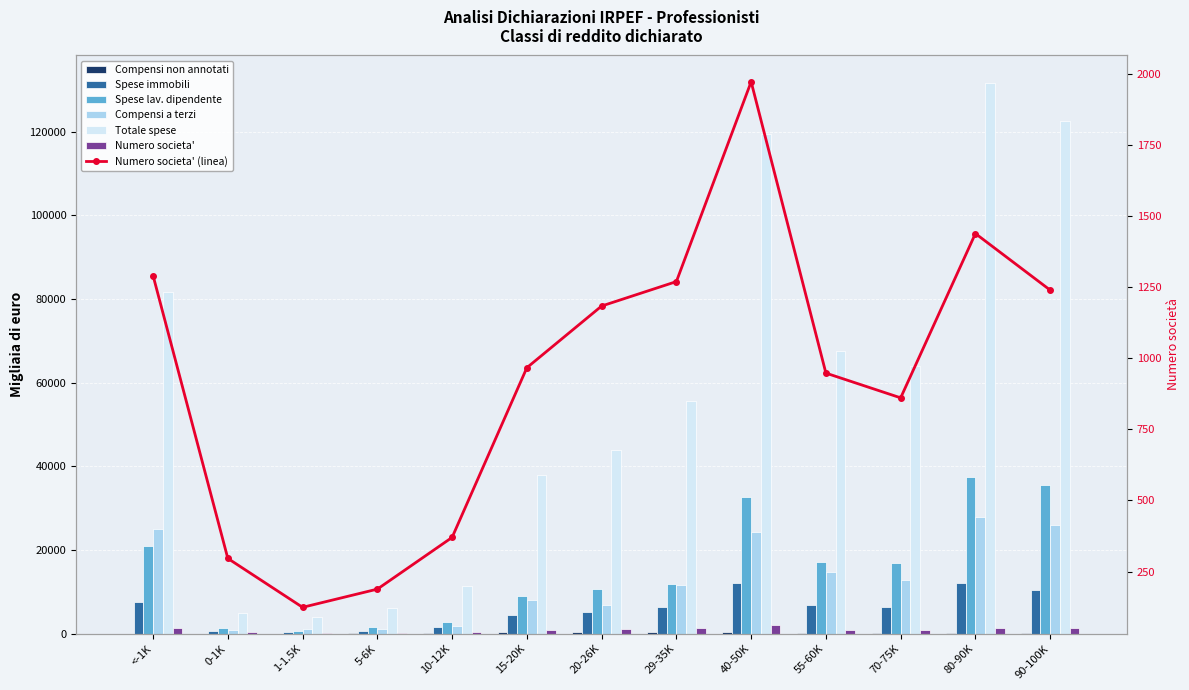

Rank the series by their maximum value, from highest to lowest.

Totale spese, Spese lav. dipendente, Compensi a terzi, Spese immobili, Numero societa', Compensi non annotati